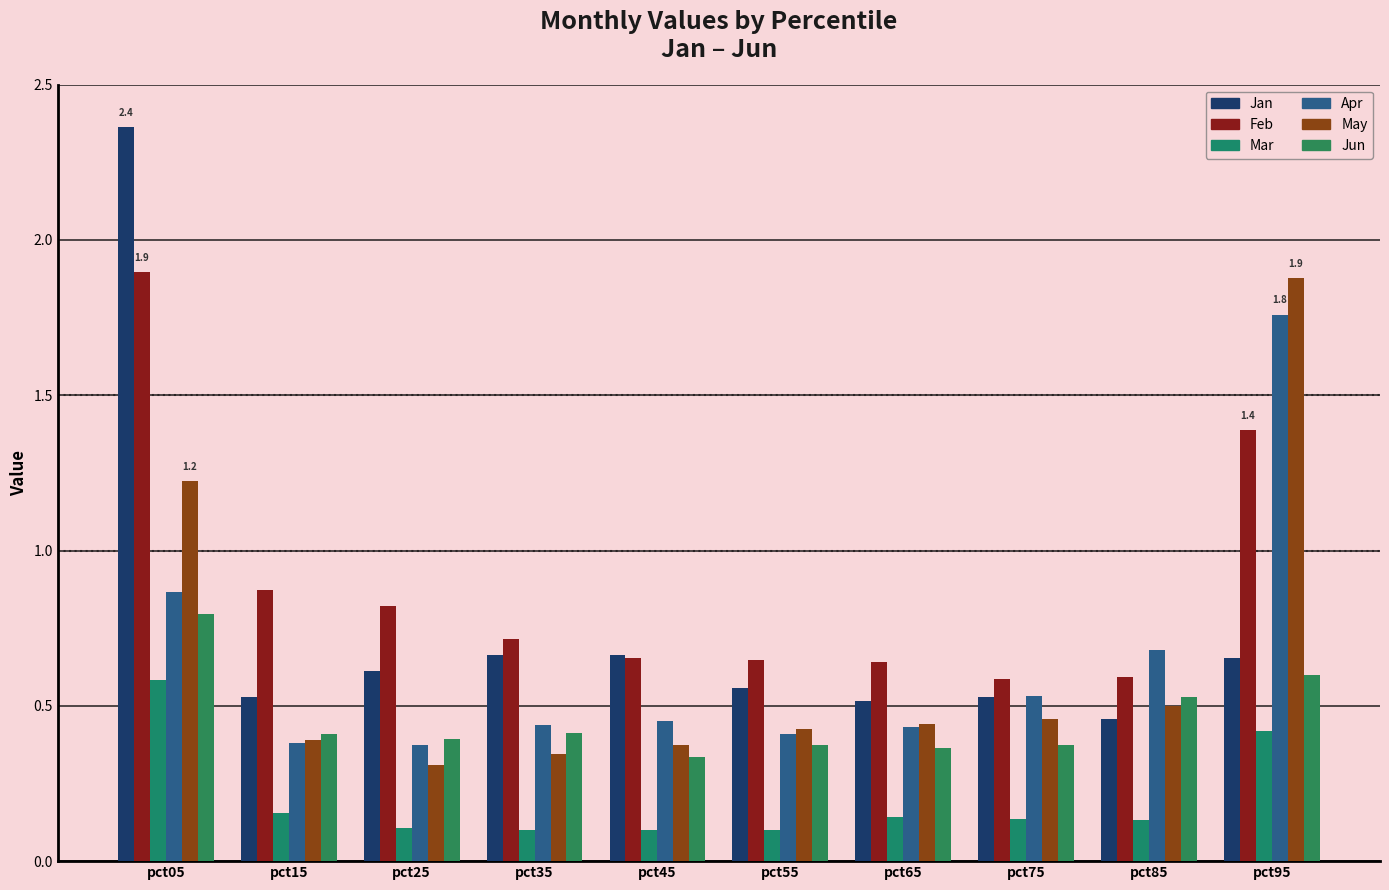

What is the total value across all series at pct75?

2.6